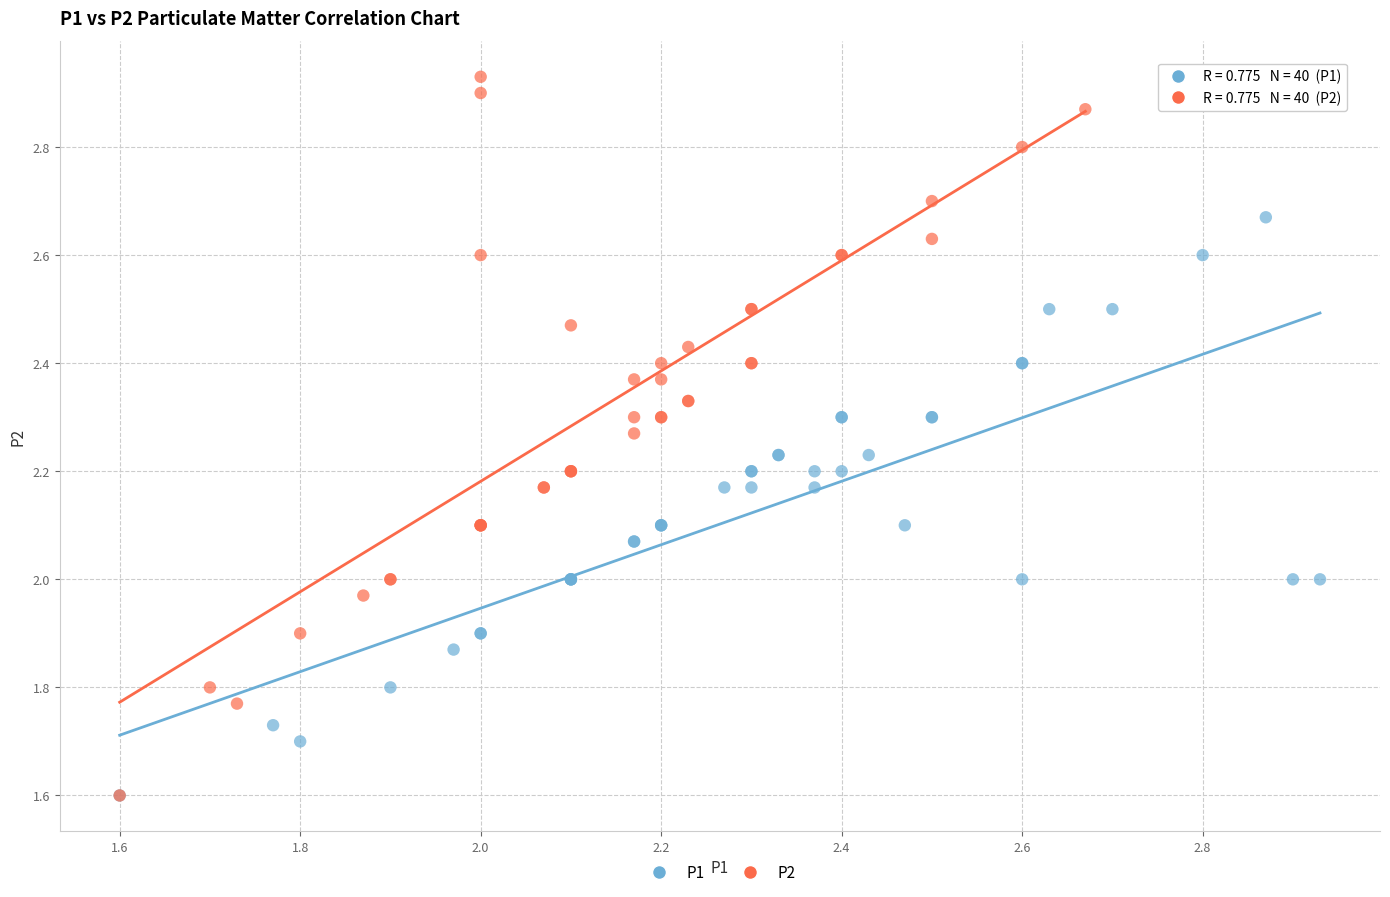

Which series has the widest spread of Y values?

P2